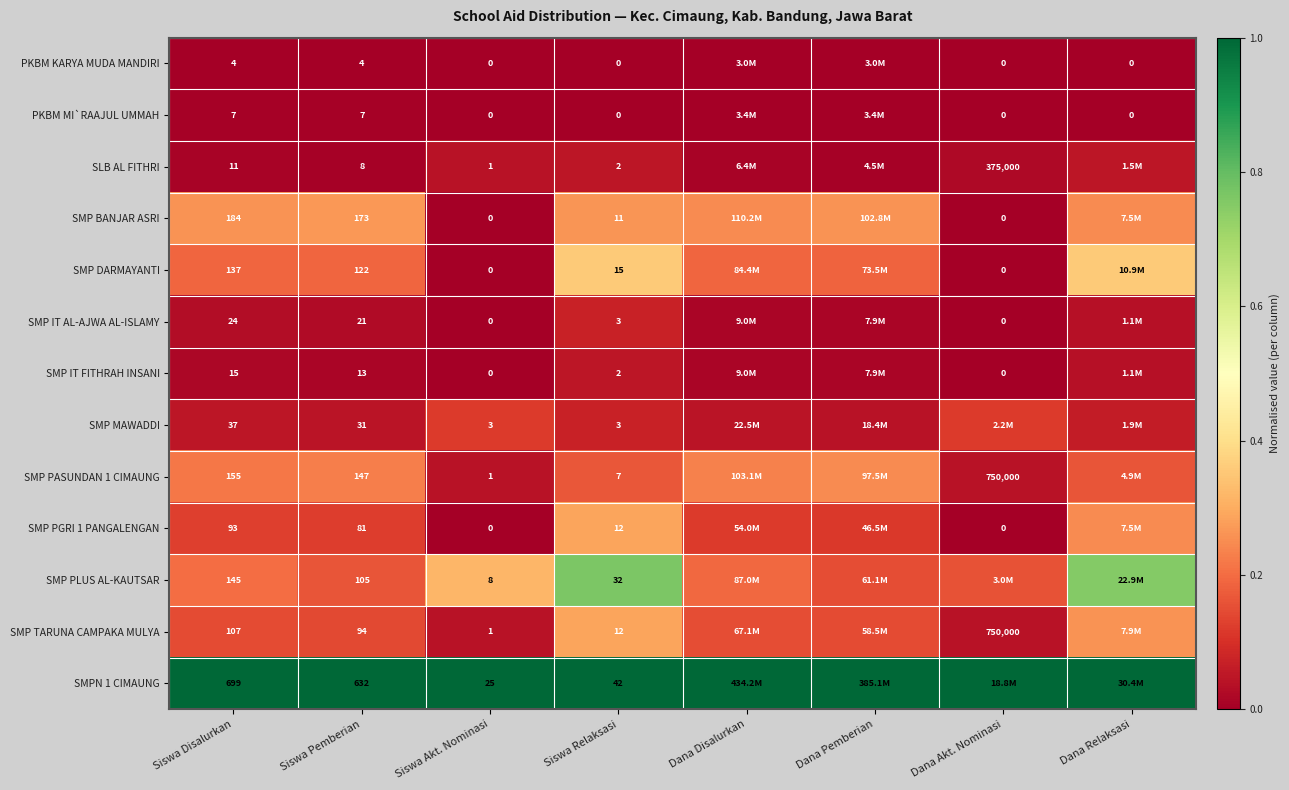

Between Siswa Akt. Nominasi and Dana Relaksasi, which is larger?

Siswa Akt. Nominasi